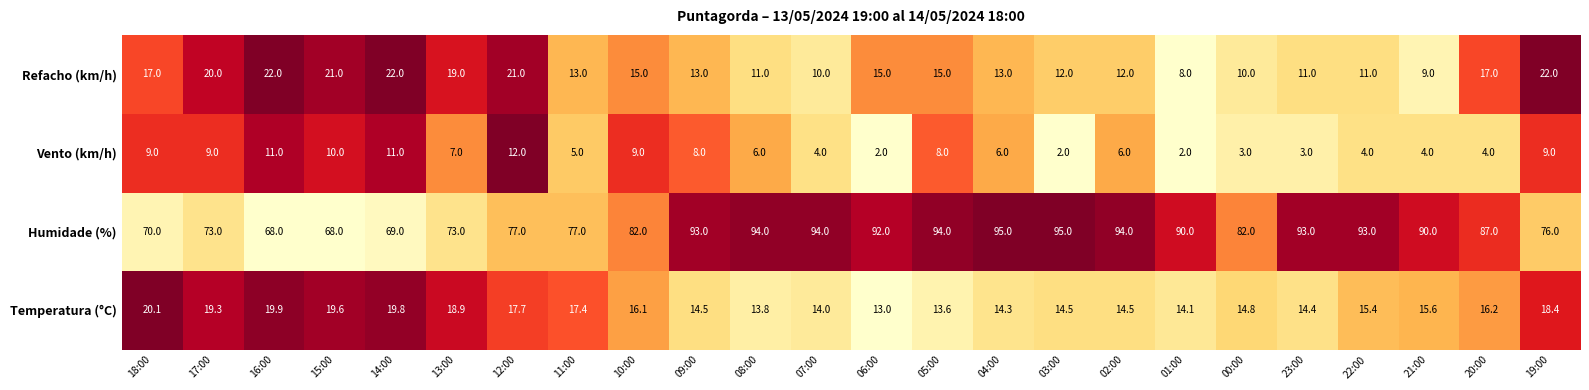

How many categories are shown in the chart?

24